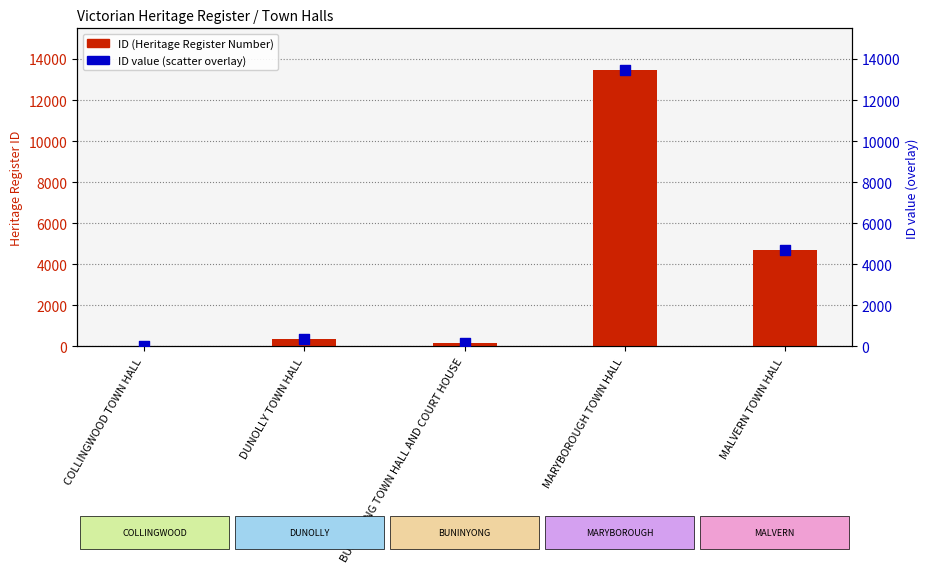

Which series contains the highest Y value?

ID (Heritage Register Number)